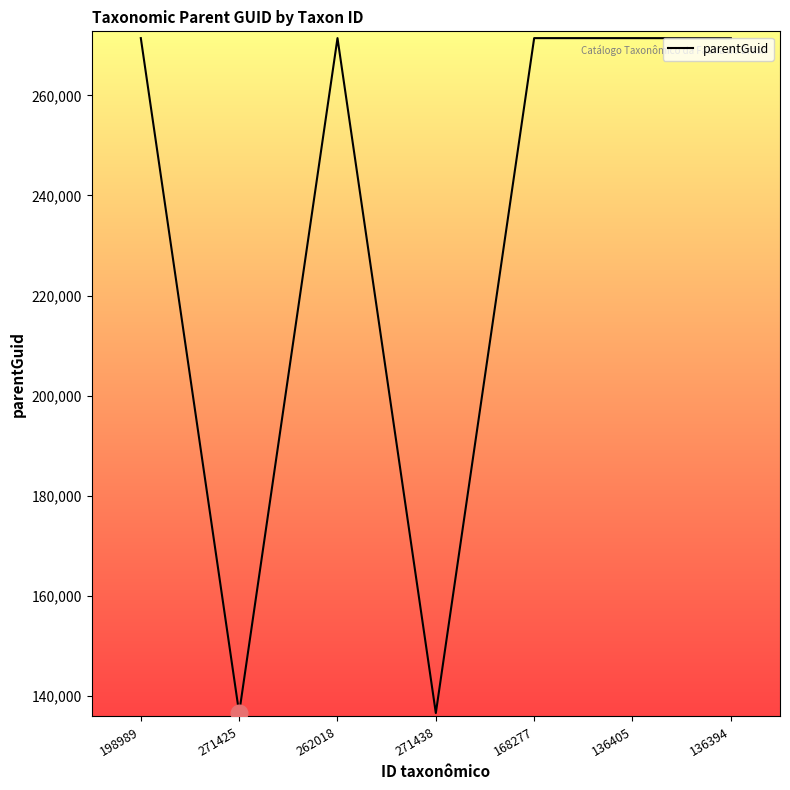

What is the ratio of the value at 262018 to the value at 136394?

1.0